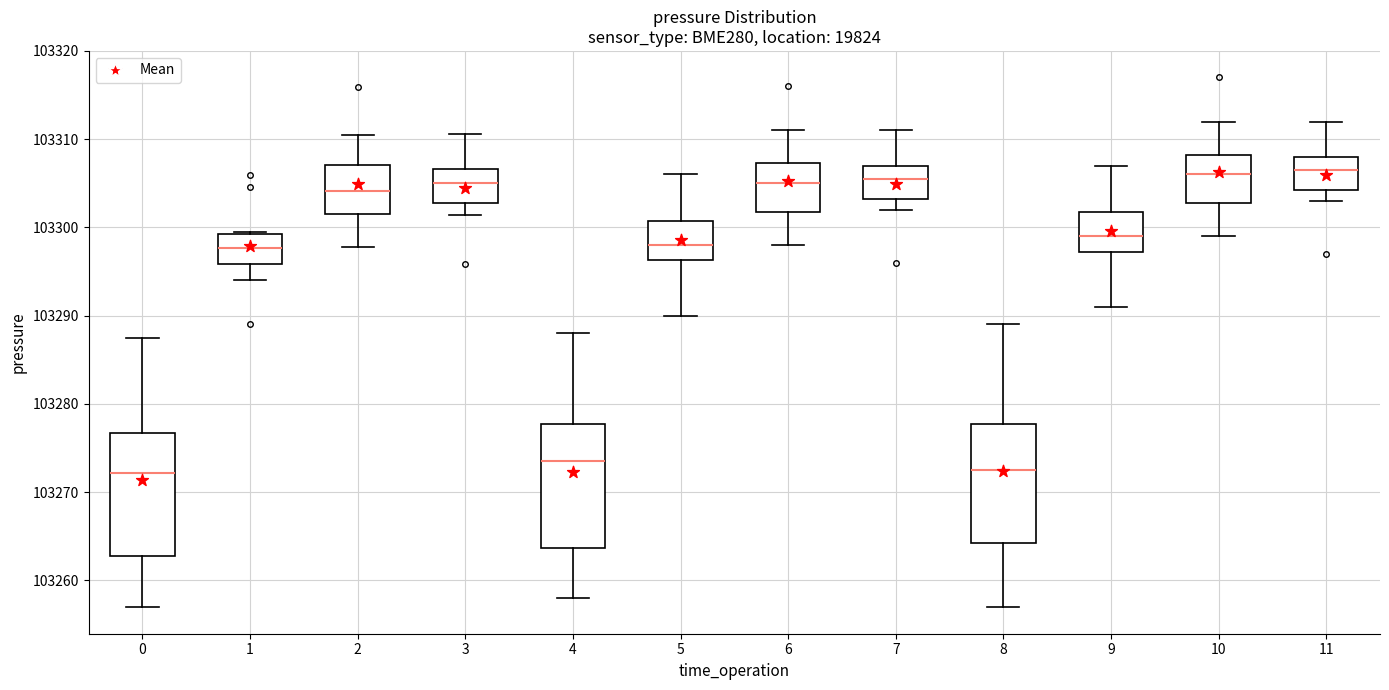

Reading left to right, read every box against the y-axis: the position of its median line, the range the box covers, and the ends of its whiskers. The values are not printed on the chart, so give them approximately, as read against the axis.

0: median 103272, box 103263 to 103277, whiskers 103257 to 103287
1: median 103298, box 103296 to 103299, whiskers 103294 to 103299
2: median 103304, box 103302 to 103307, whiskers 103298 to 103310
3: median 103305, box 103303 to 103307, whiskers 103301 to 103311
4: median 103274, box 103264 to 103278, whiskers 103258 to 103288
5: median 103298, box 103296 to 103301, whiskers 103290 to 103306
6: median 103305, box 103302 to 103307, whiskers 103298 to 103311
7: median 103306, box 103303 to 103307, whiskers 103302 to 103311
8: median 103273, box 103264 to 103278, whiskers 103257 to 103289
9: median 103299, box 103297 to 103302, whiskers 103291 to 103307
10: median 103306, box 103303 to 103308, whiskers 103299 to 103312
11: median 103307, box 103304 to 103308, whiskers 103303 to 103312